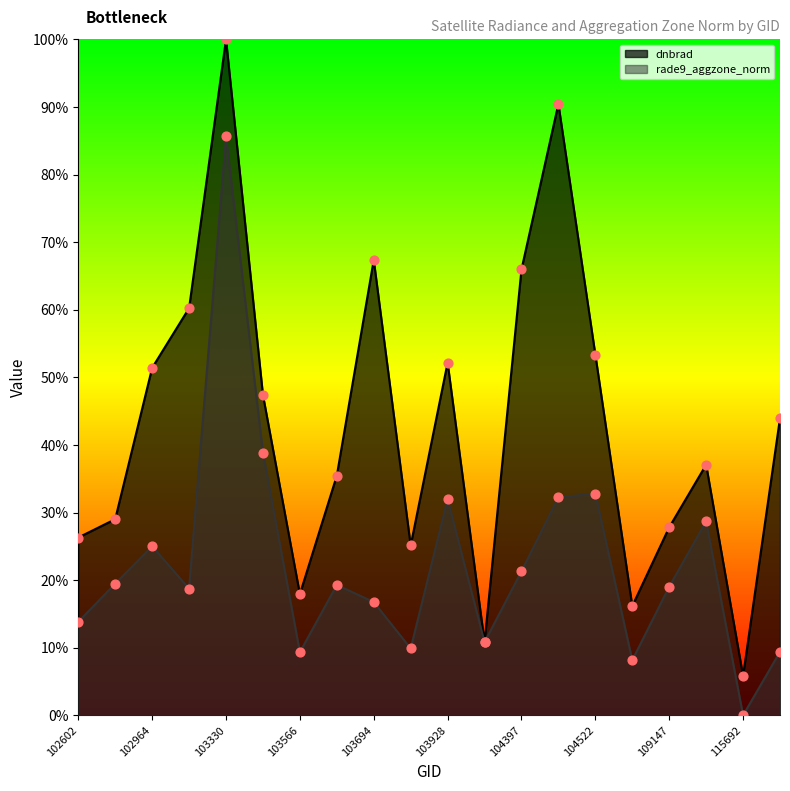

Which series has the widest spread of Y values?

dnbrad